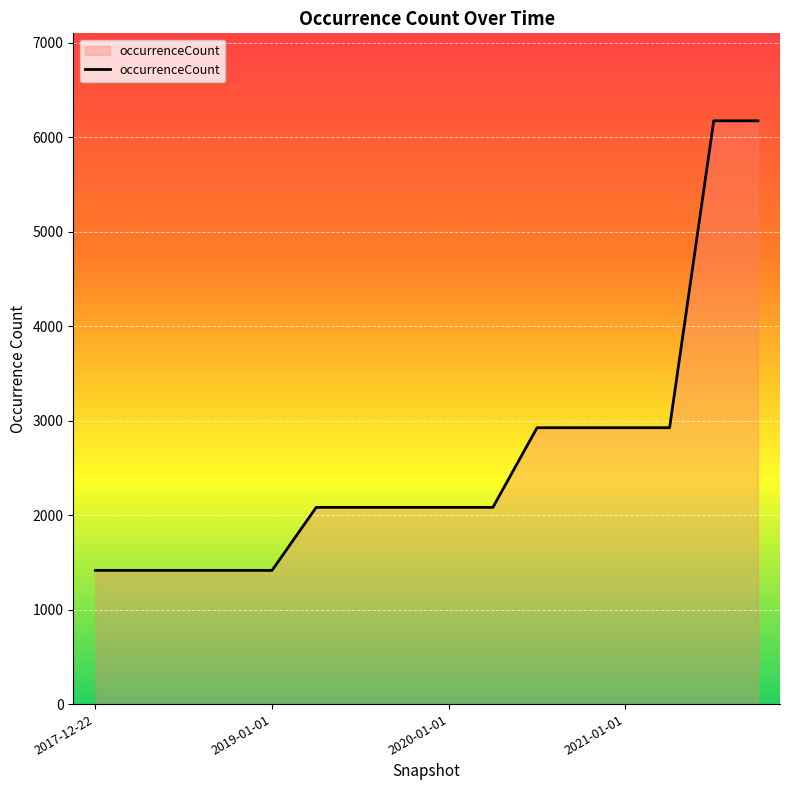

What is the minimum value shown in the chart?

1415